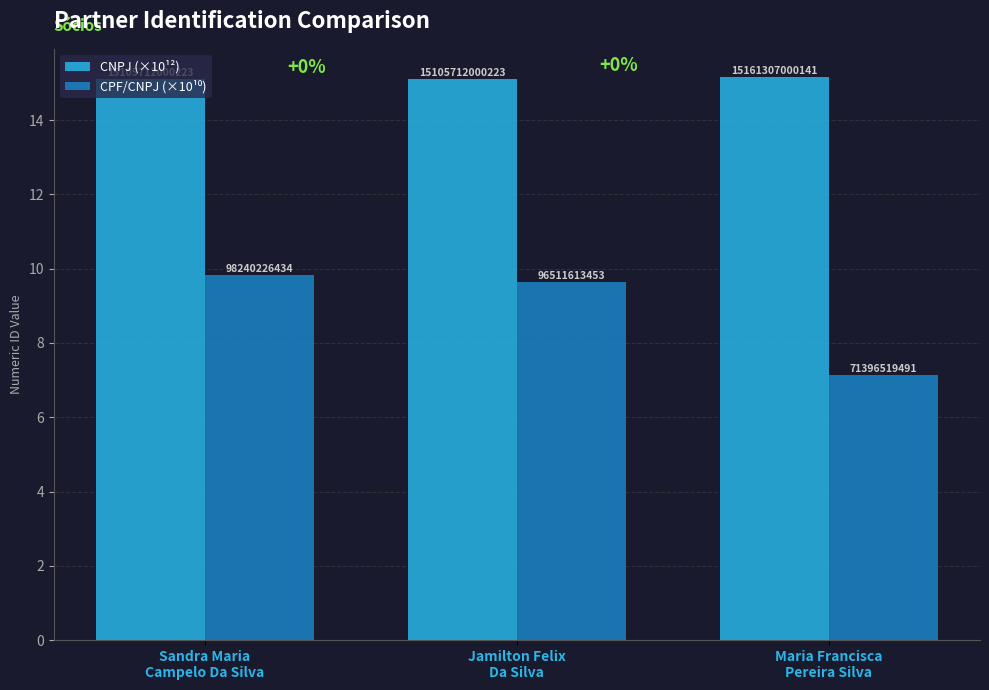

The value of CNPJ (×10¹²) at Maria Francisca
Pereira Silva is 15.2. True or false?

True